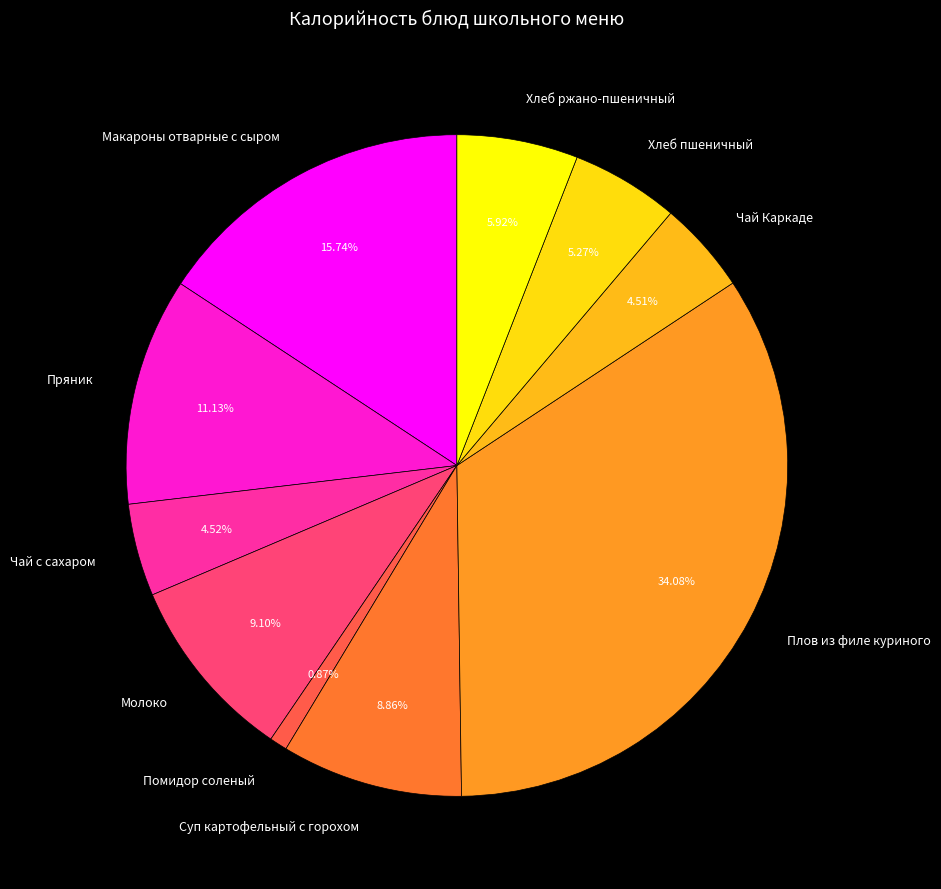

Approximately how many times larger is the value at Чай Каркаде compared to Чай с сахаром?

1.0